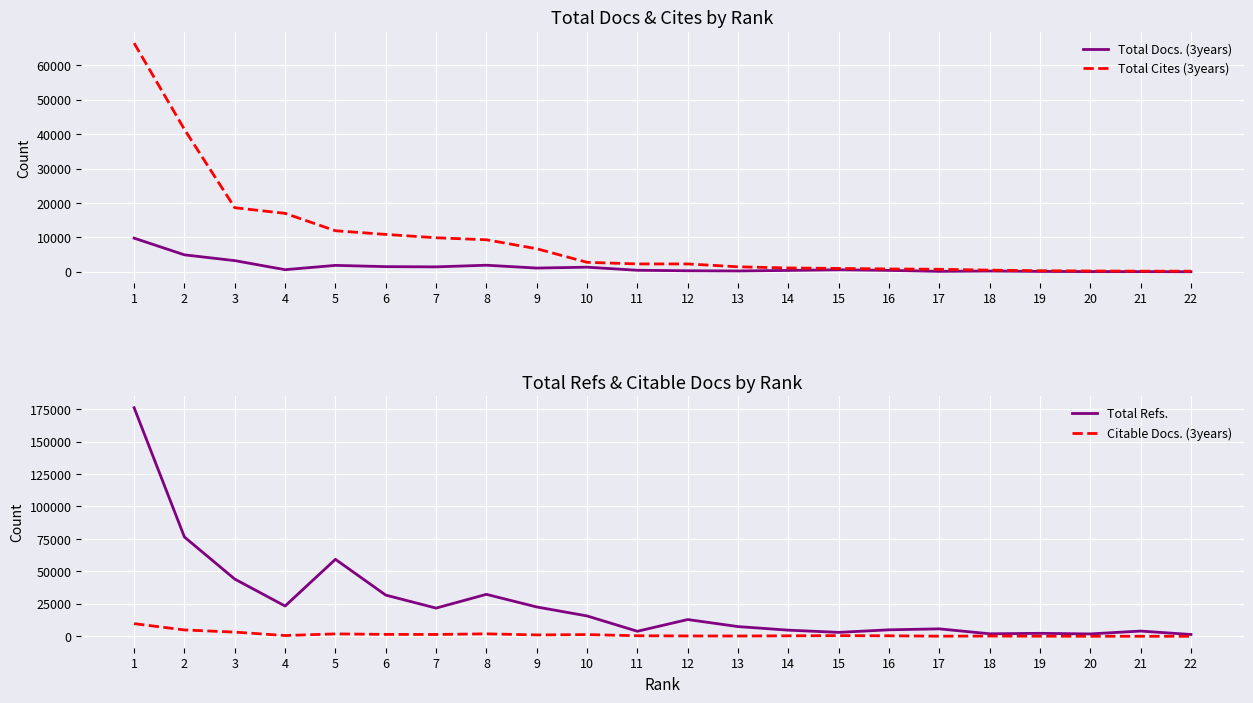

What are all the series names shown in the legend?

Total Docs. (3years), Total Cites (3years), Total Refs., Citable Docs. (3years)